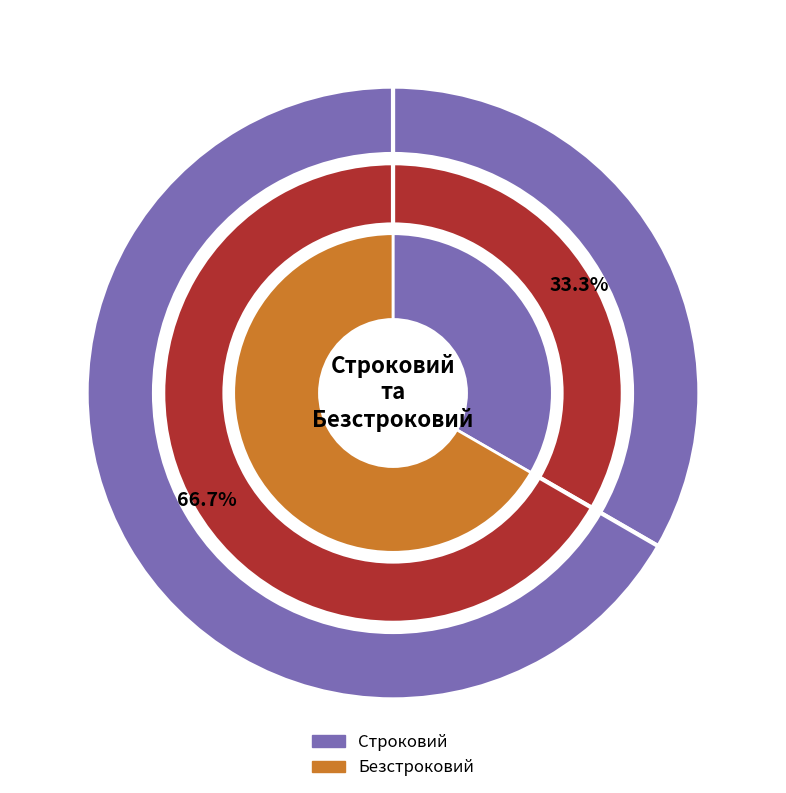

To the nearest percent, what is the difference between the Строковий and Безстроковий slice percentages?

33%